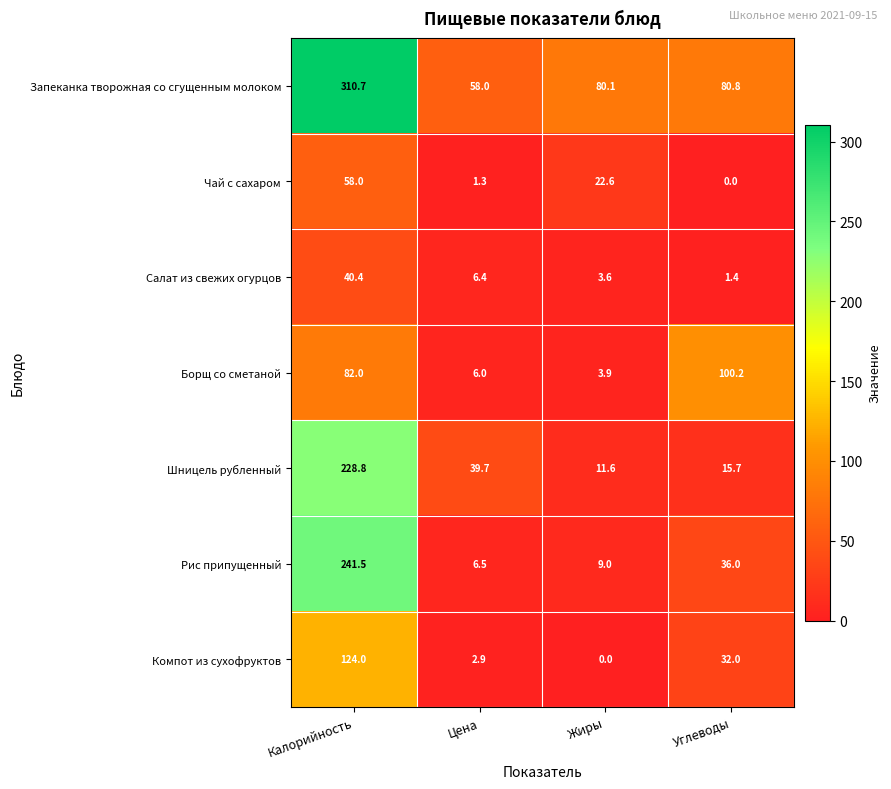

Reading right to left, transcribe all the data shown in this chart.

Запеканка творожная со сгущенным молоком: Углеводы=80.8	Жиры=80.1	Цена=58.0	Калорийность=310.7
Чай с сахаром: Углеводы=0.0	Жиры=22.6	Цена=1.3	Калорийность=58.0
Салат из свежих огурцов: Углеводы=1.4	Жиры=3.6	Цена=6.4	Калорийность=40.4
Борщ со сметаной: Углеводы=100.2	Жиры=3.9	Цена=6.0	Калорийность=82.0
Шницель рубленный: Углеводы=15.7	Жиры=11.6	Цена=39.7	Калорийность=228.8
Рис припущенный: Углеводы=36.0	Жиры=9.0	Цена=6.5	Калорийность=241.5
Компот из сухофруктов: Углеводы=32.0	Жиры=0.0	Цена=2.9	Калорийность=124.0